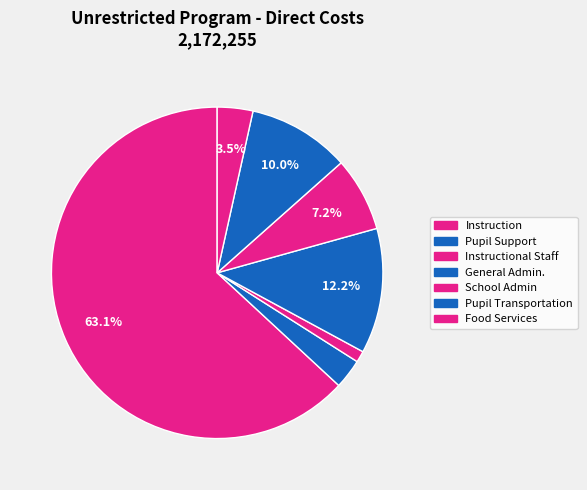

Which slice is the largest?

Instruction